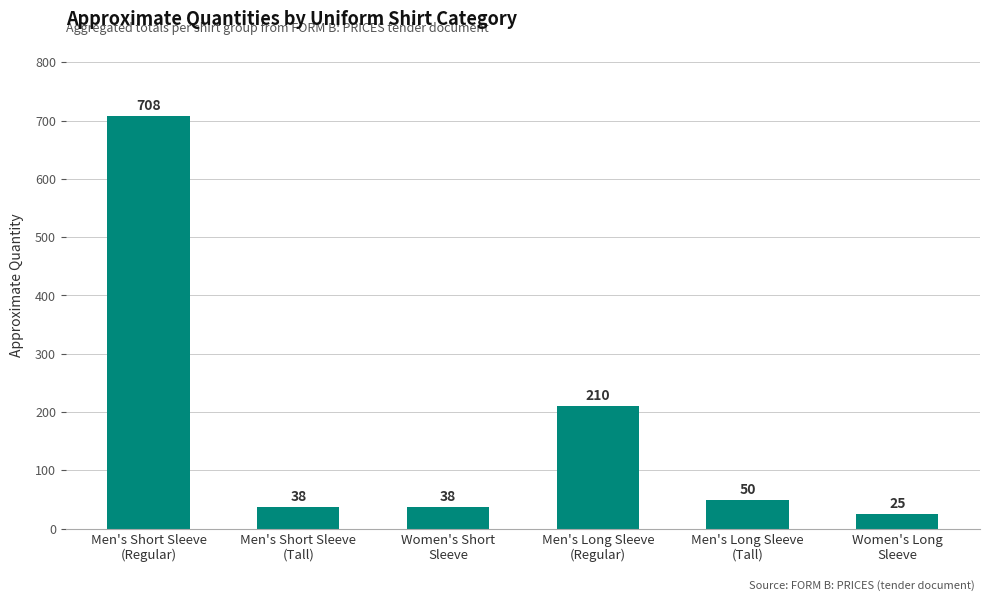

Reading left to right, what are all the values shown in this chart?

708	38	38	210	50	25